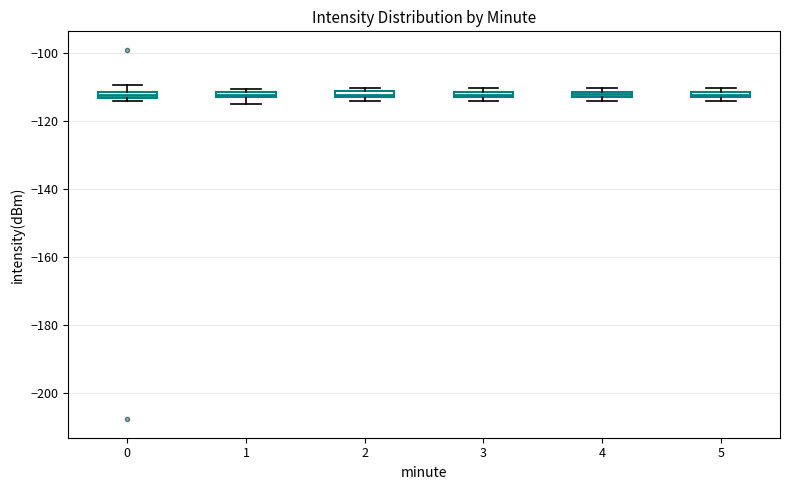

Where is the lower edge of the box at x = 5 on the y-axis? The values are not printed on the chart, so give them approximately, as read against the axis.

-114